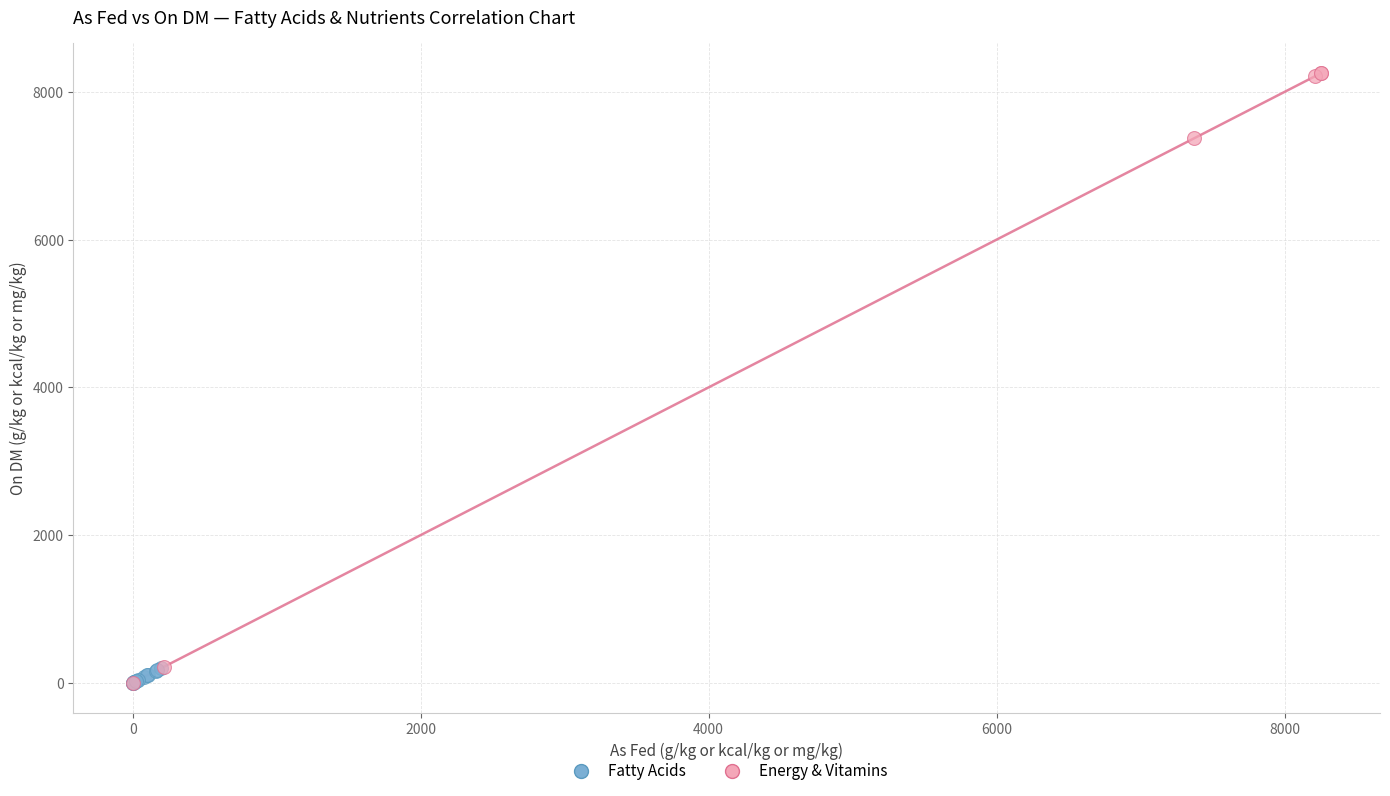

Which series has the largest Y range (max minus min)?

Energy & Vitamins